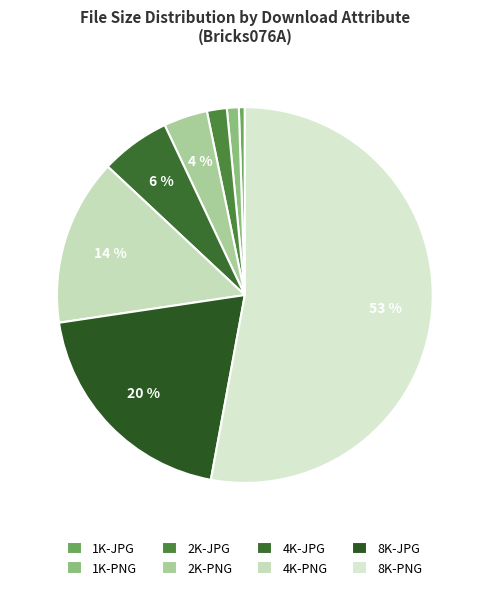

The 2K-PNG slice represents 4% of the pie. True or false?

True